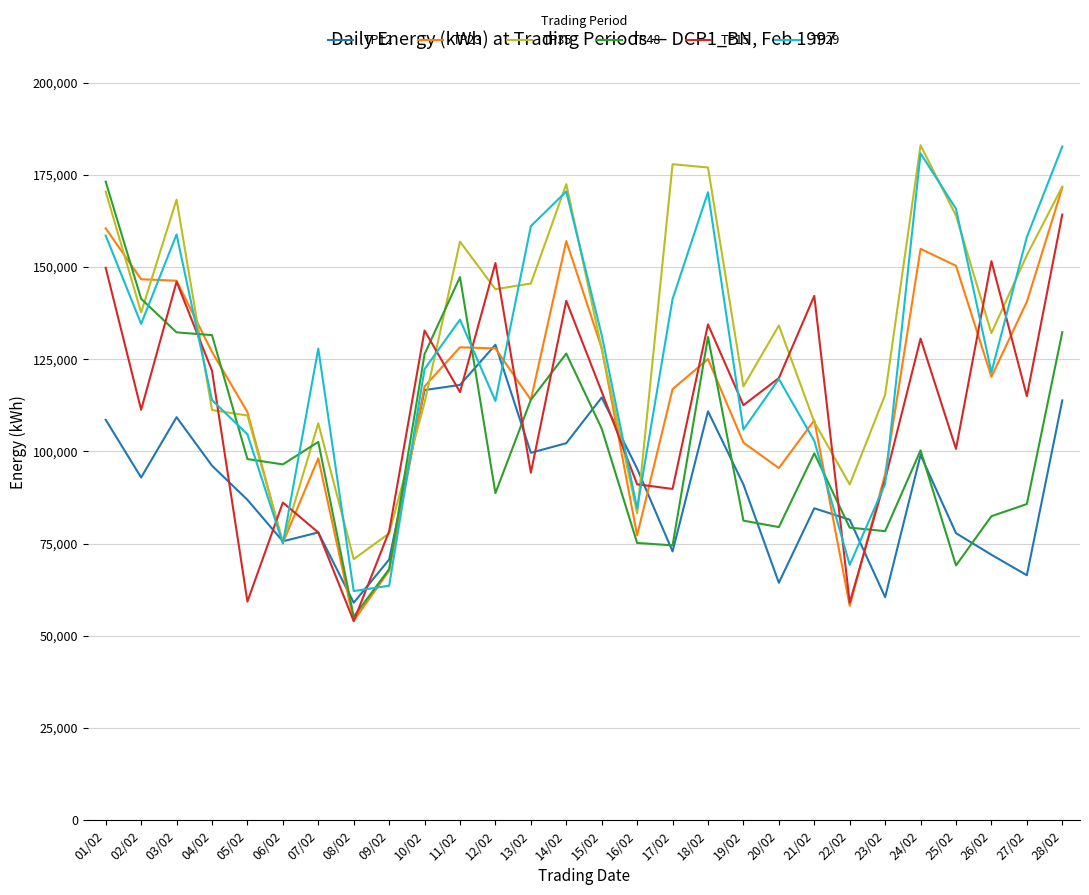

Between which two adjacent categories do TP29 and TP48 first intersect?

02/02 and 03/02